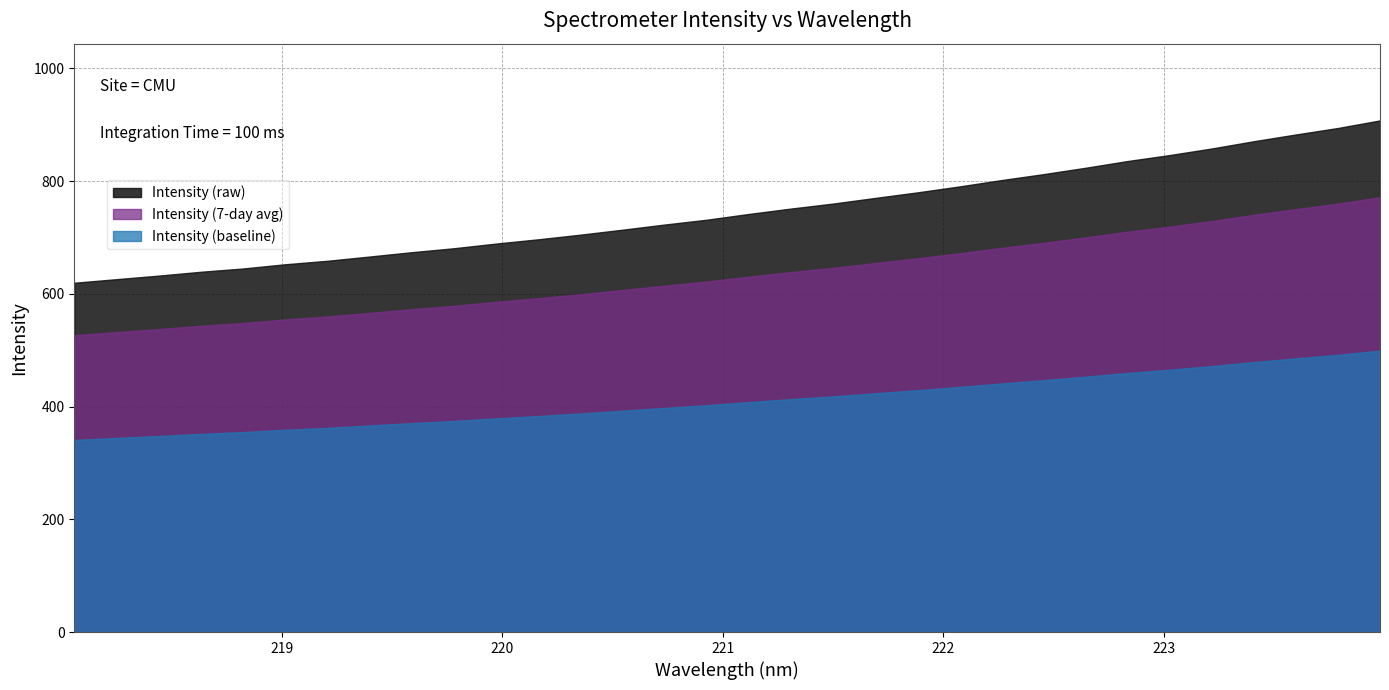

List the labels in order of value, smallest first.

218.0596, 218.2508, 218.442, 218.6332, 218.8244, 219.0156, 219.2067, 219.3979, 219.589, 219.7801, 219.9712, 220.1623, 220.3533, 220.5444, 220.7354, 220.9264, 221.1174, 221.3083, 221.4993, 221.6902, 221.8812, 222.0721, 222.263, 222.4538, 222.6447, 222.8355, 223.0264, 223.2172, 223.408, 223.5987, 223.7895, 223.9802